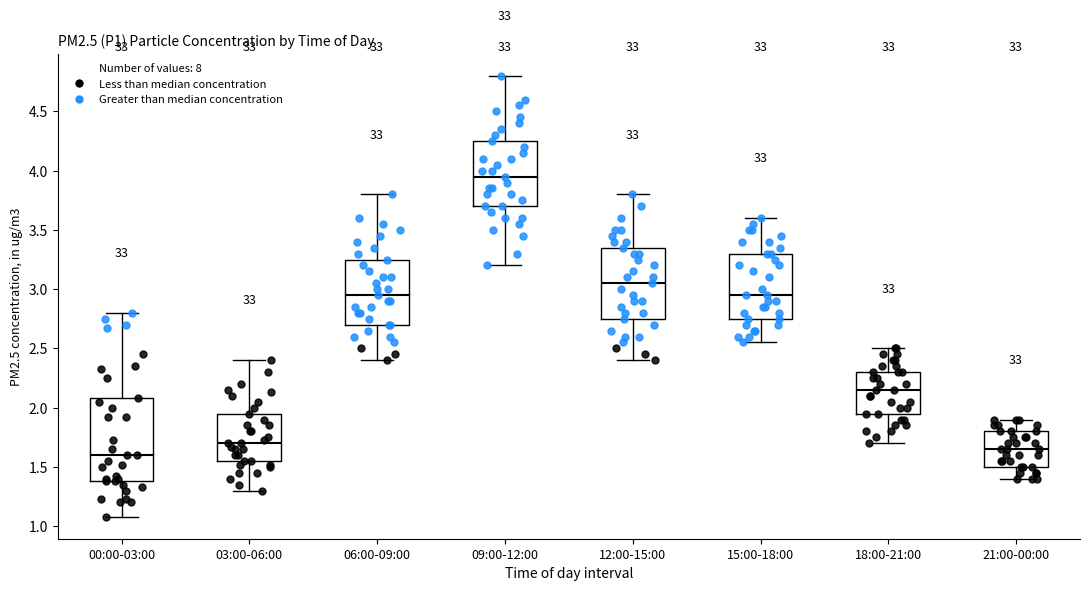

Which box is the tallest, from its lower edge to its upper edge?

00:00-03:00